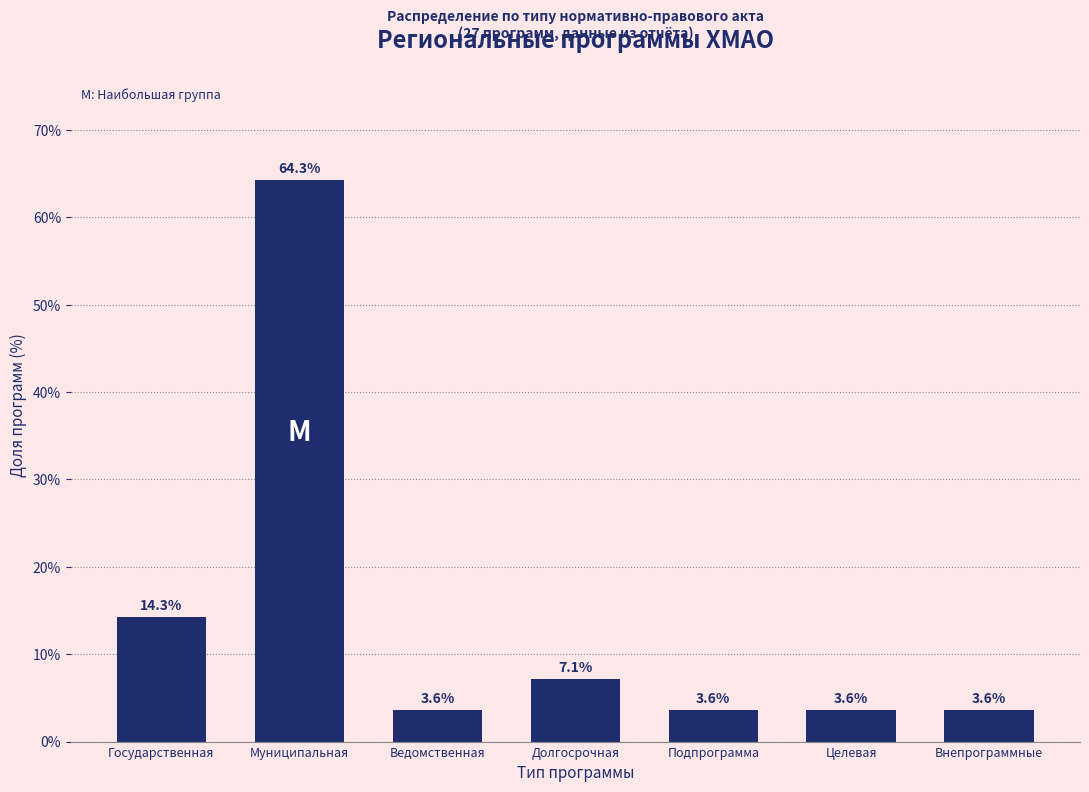

Reading left to right, extract all data points from this chart.

Государственная=14.3	Муниципальная=64.3	Ведомственная=3.6	Долгосрочная=7.1	Подпрограмма=3.6	Целевая=3.6	Внепрограммные=3.6